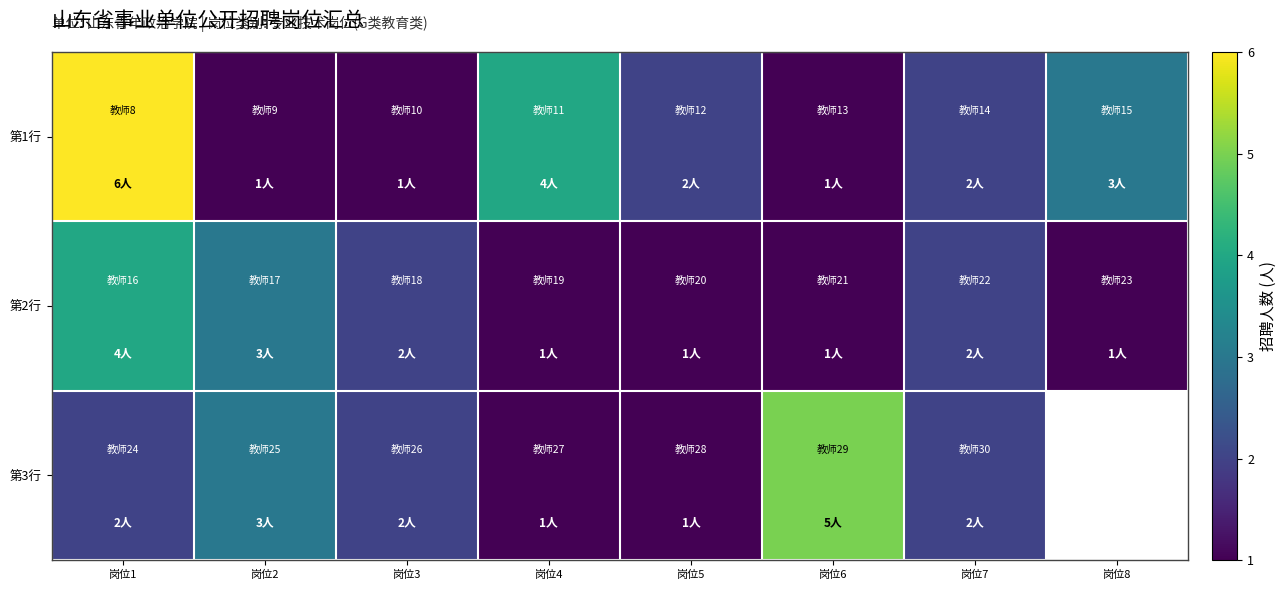

Which series has the largest total across all categories?

第1行